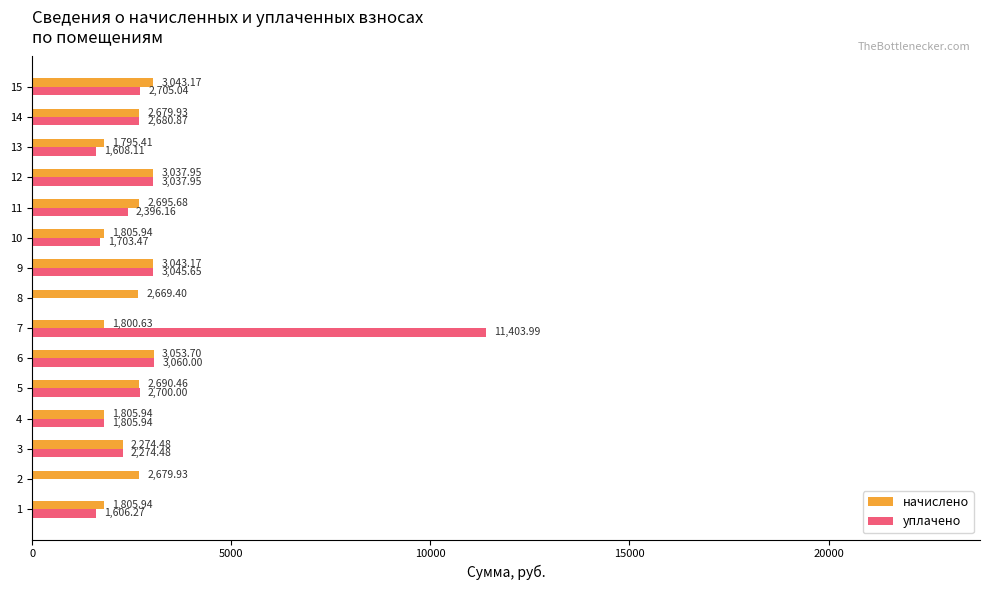

At which label does начислено reach its peak?

6